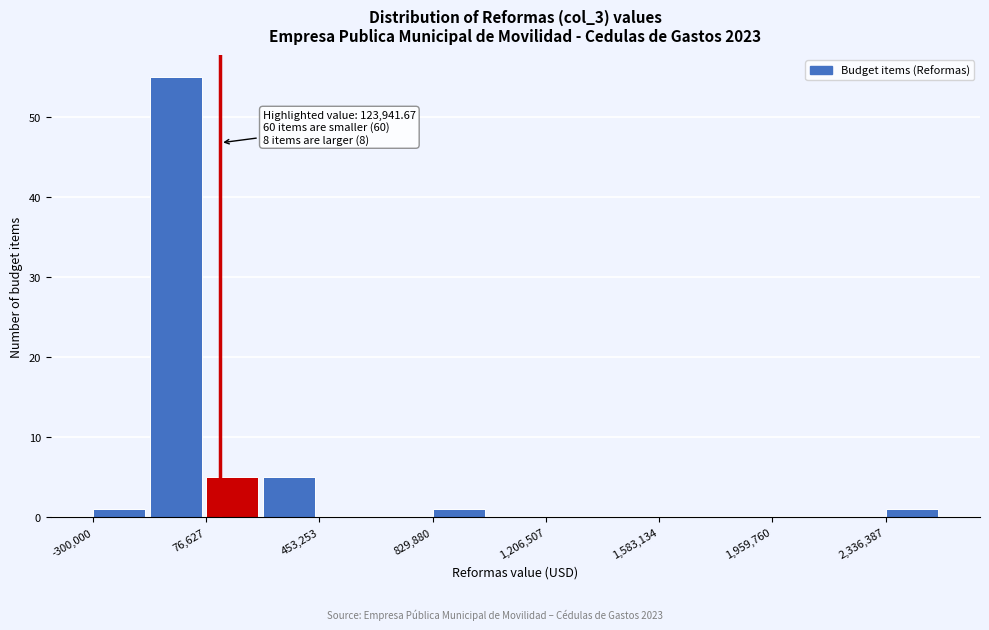

Read against the x-axis, roughly where is the centre of the tallest bar?

-50000